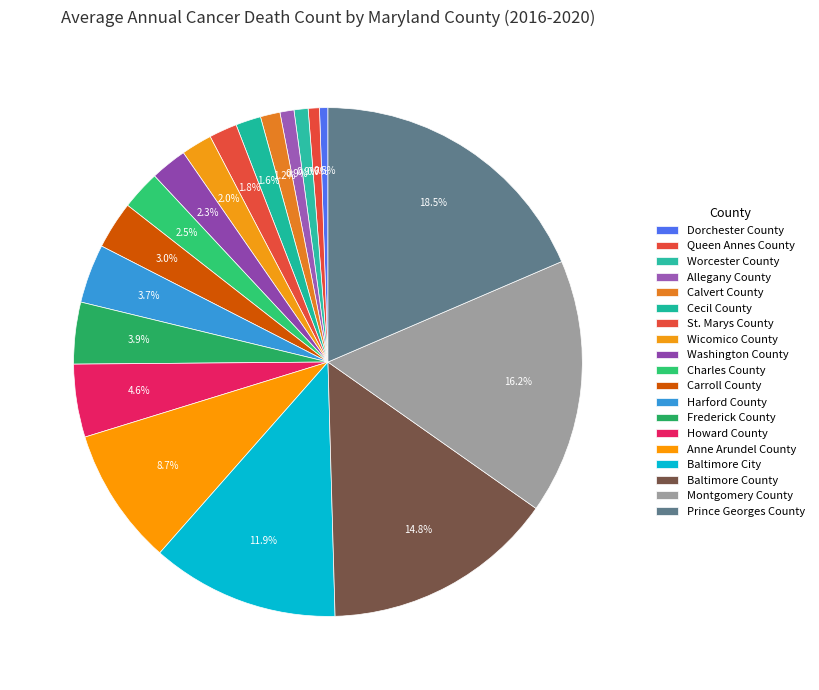

How many segments does this pie chart have?

19